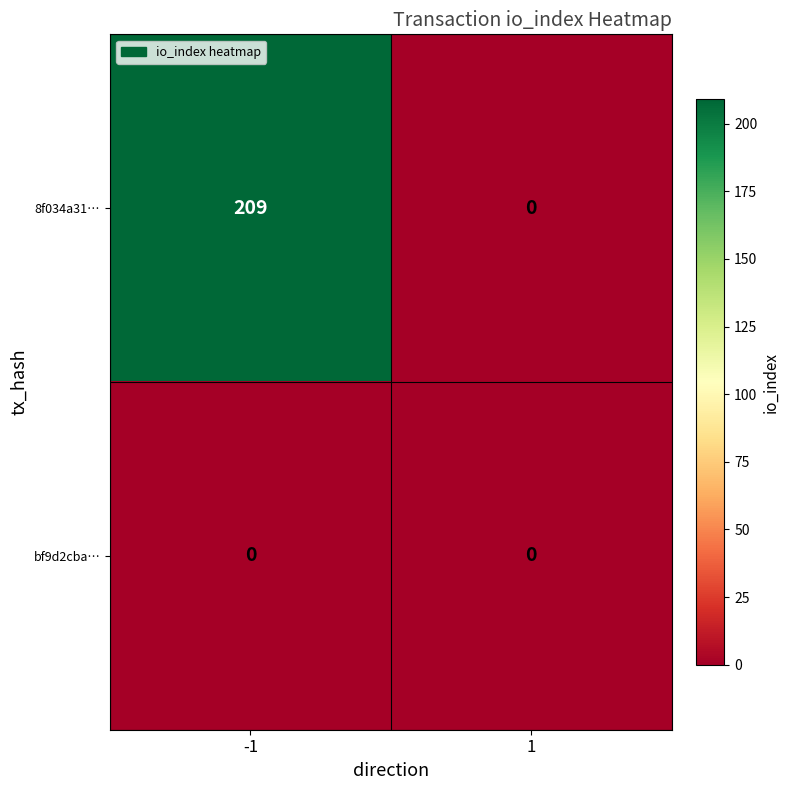

Reading left to right, list all the values displayed in this chart.

8f034a31…: 209	0
bf9d2cba…: 0	0